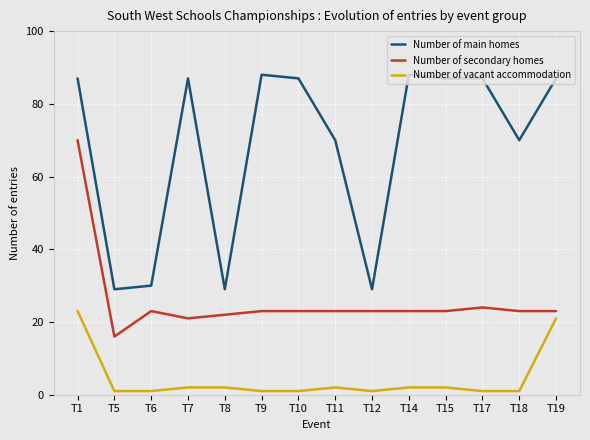

List the series in order of their peak value, highest first.

Number of main homes, Number of secondary homes, Number of vacant accommodation